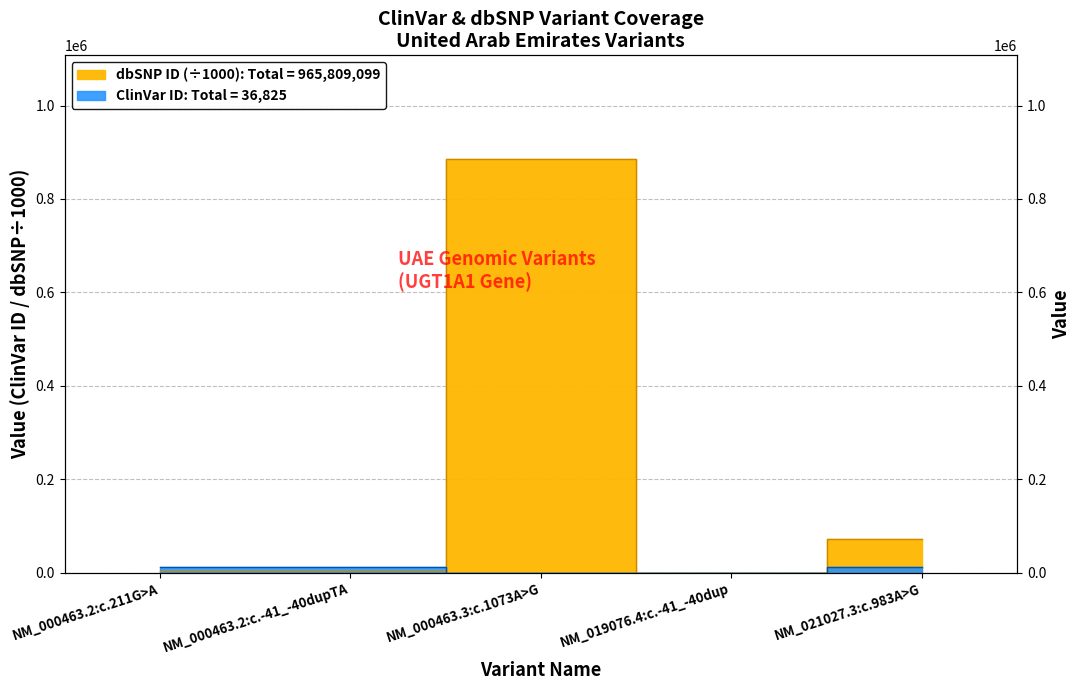

What is the sum of the values at NM_019076.4:c.-41_-40dup and NM_000463.2:c.211G>A?

12280